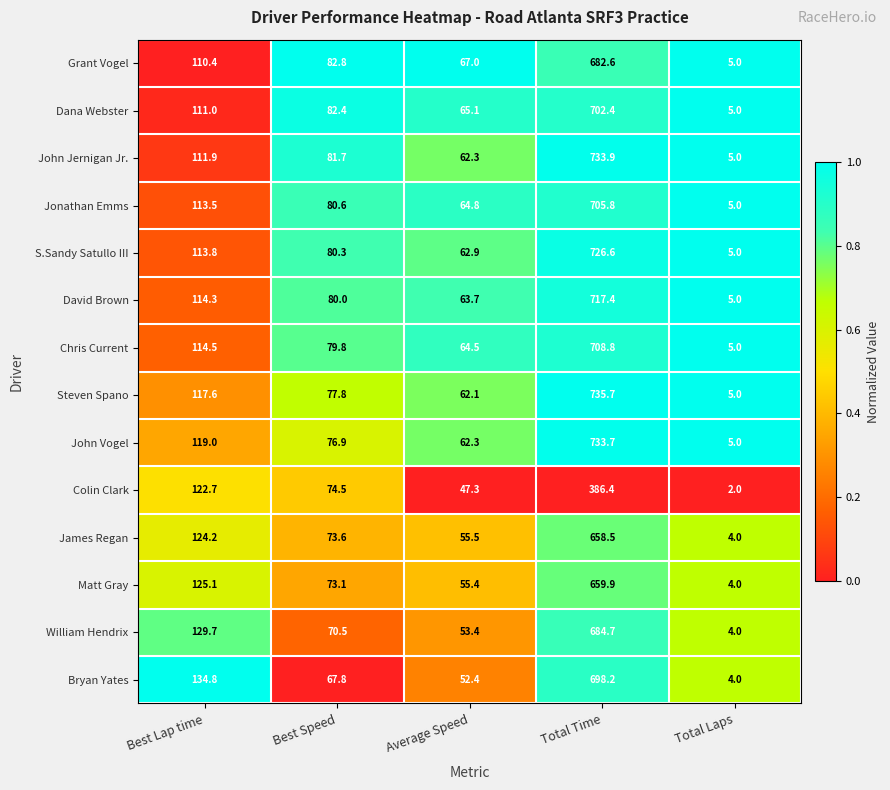

Read the James Regan value at Best Speed.

73.6